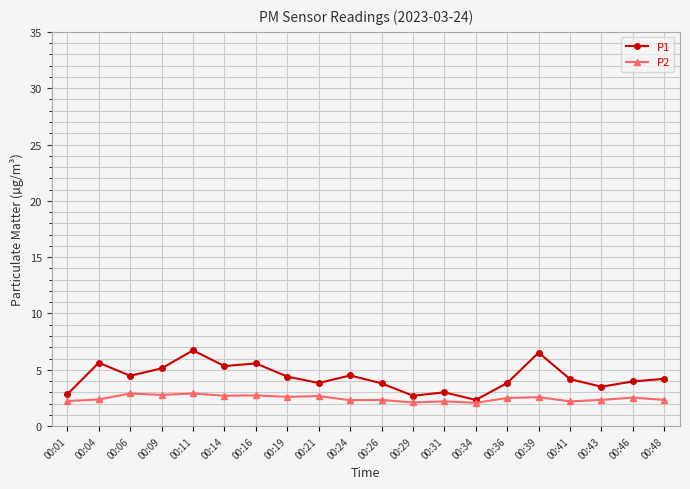

What is the minimum value for P2?

2.1